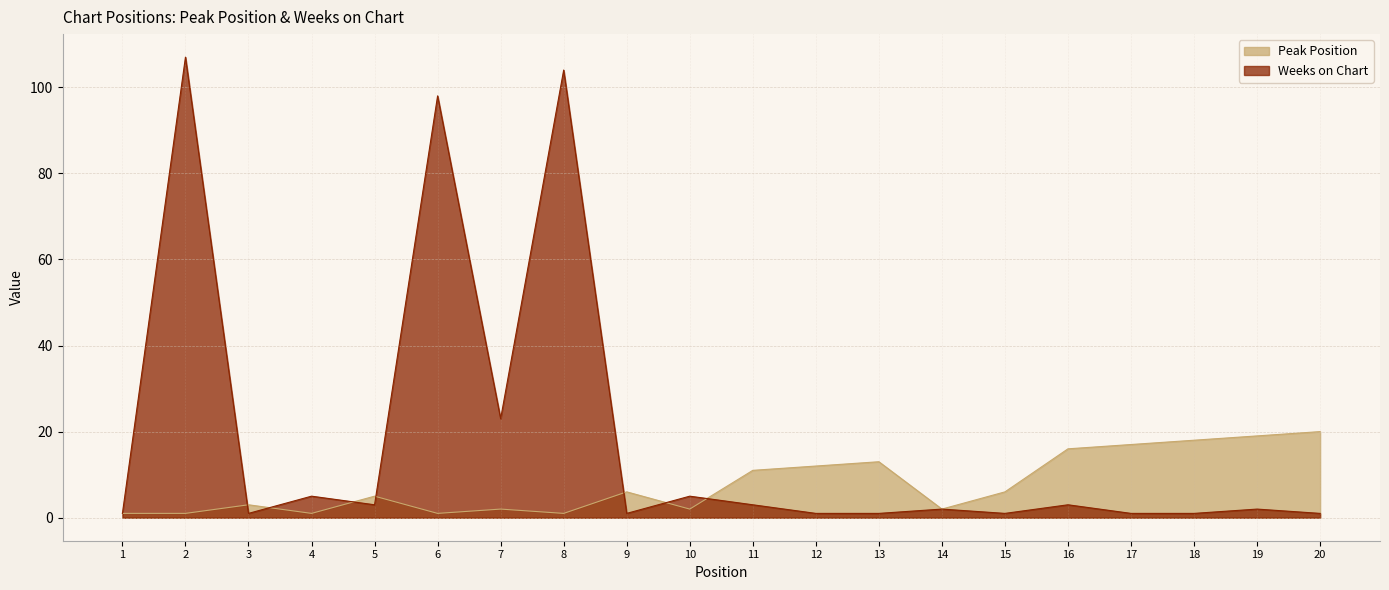

At which category does Peak Position reach its first local peak?

3